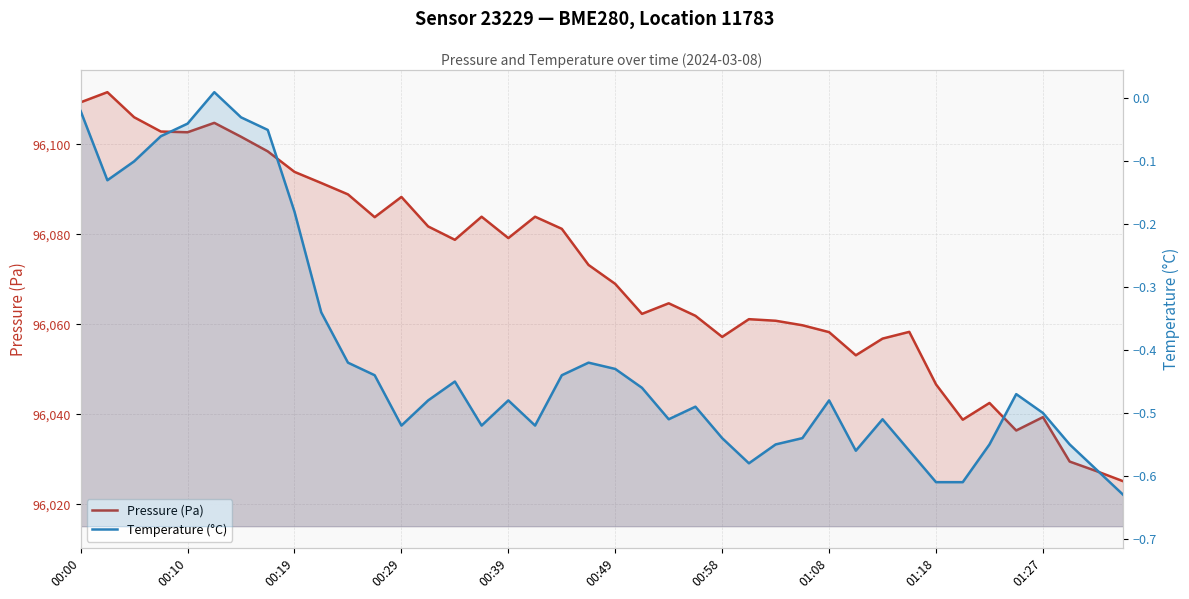

The Temperature (°C) series shows -0.2 at 30. True or false?

False